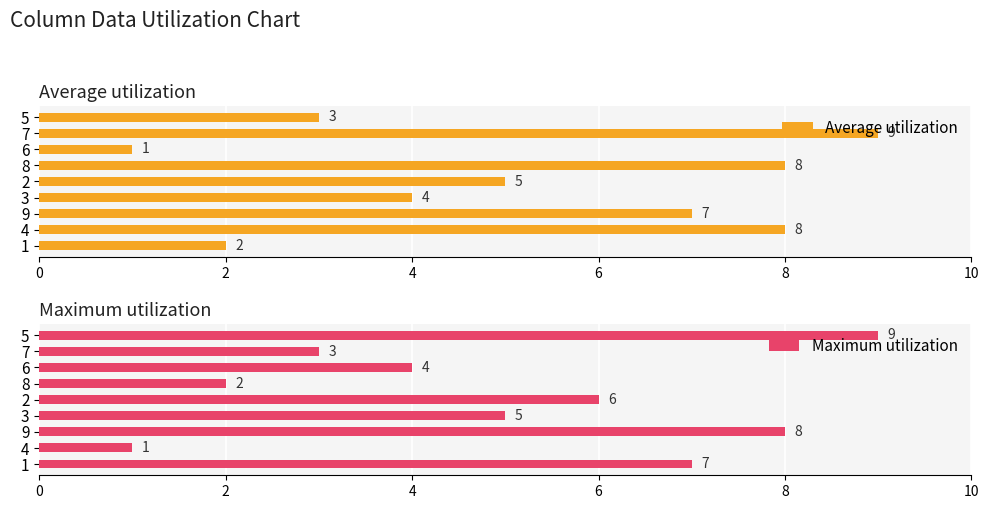

Is it true that Average utilization equals 1 at 3?

False